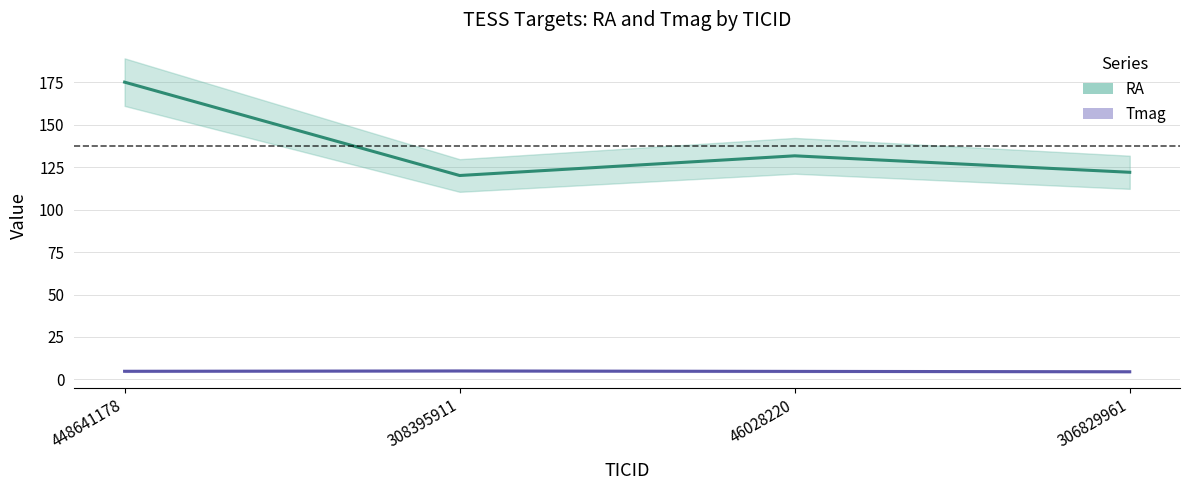

Which category has the highest value in the Tmag series?

308395911